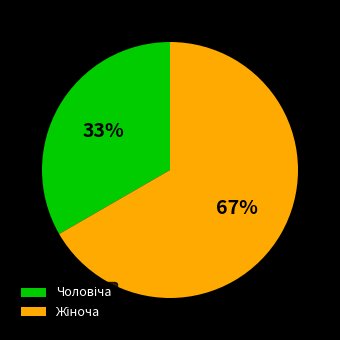

Does any single category account for the majority?

Yes